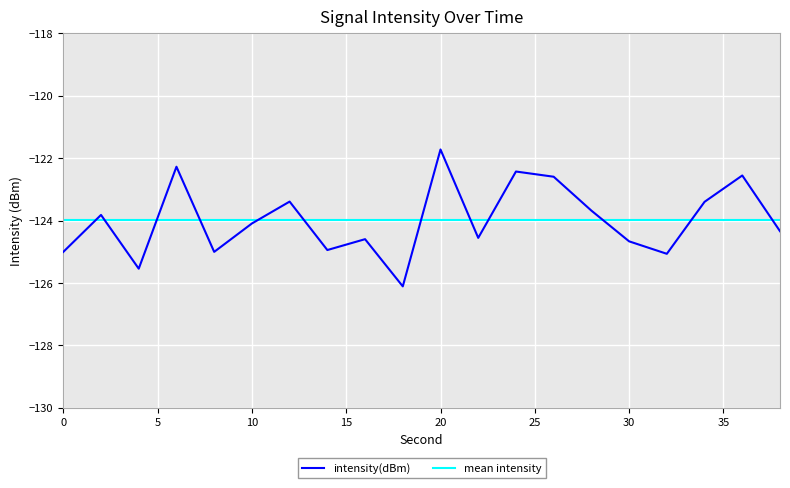

Where is the first local minimum?

4